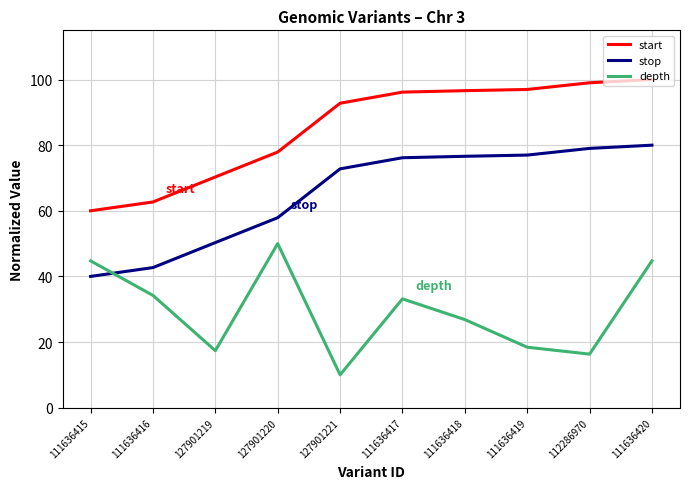

The value of stop at 111636415 is 15.9. True or false?

False